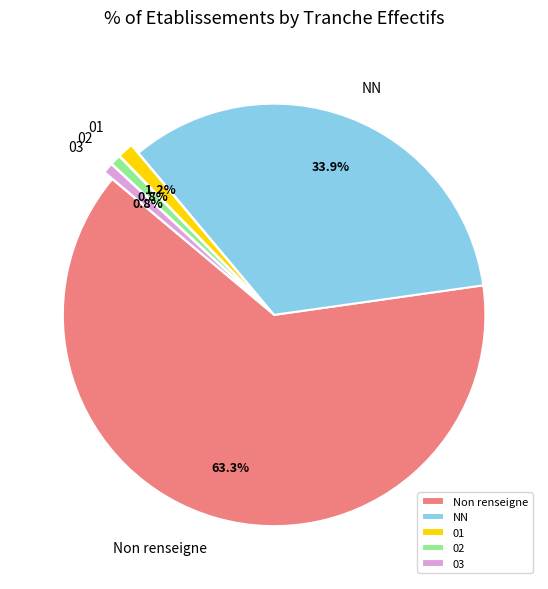

Which slice is the largest?

Non renseigne